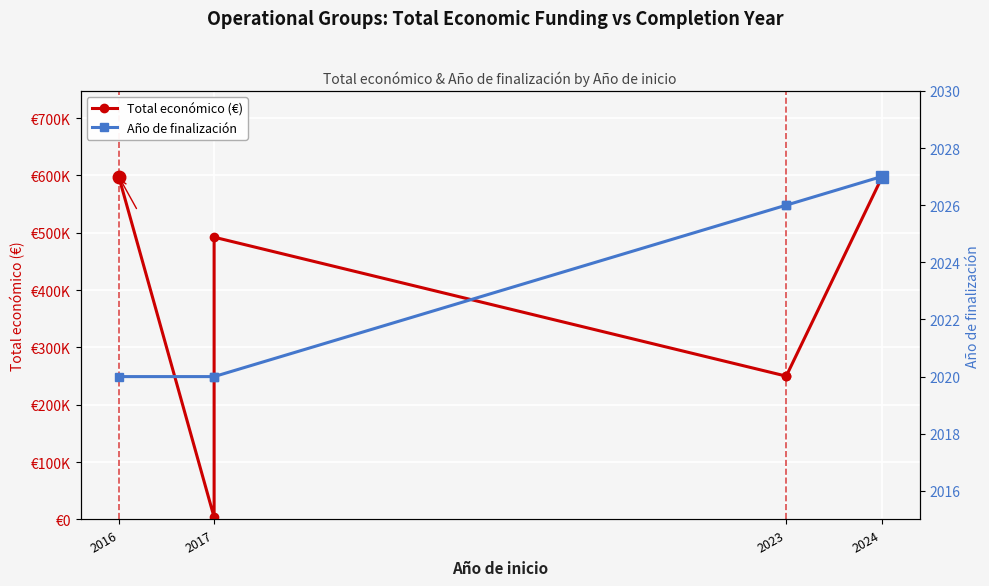

What is the value of the Año de finalización point at the 4th from the left?

2026